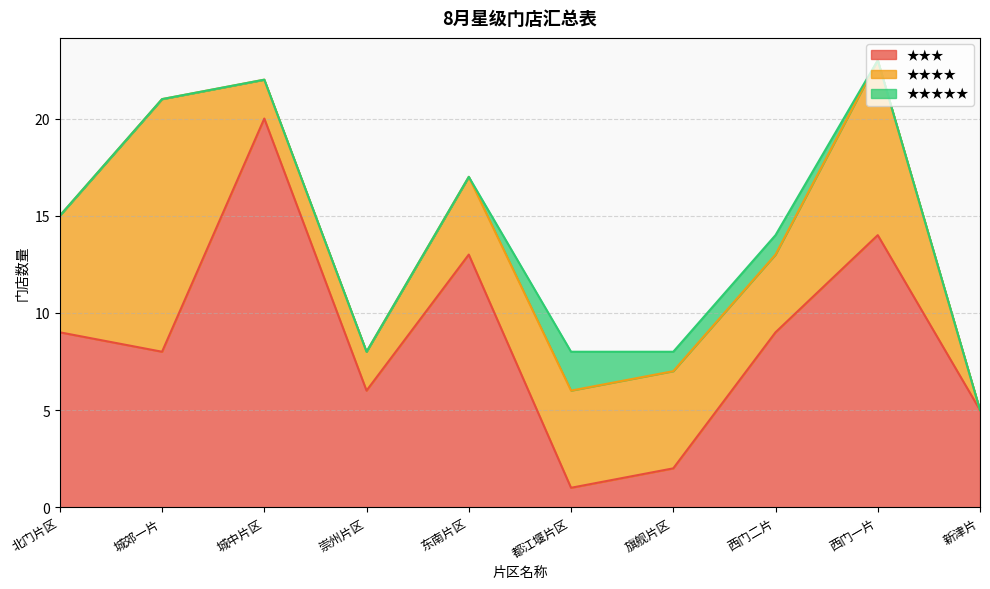

Reading left to right, list all the values displayed in this chart.

★★★: 北门片区=9	城郊一片=8	城中片区=20	崇州片区=6	东南片区=13	都江堰片区=1	旗舰片区=2	西门二片=9	西门一片=14	新津片=5
★★★★: 北门片区=6	城郊一片=13	城中片区=2	崇州片区=2	东南片区=4	都江堰片区=5	旗舰片区=5	西门二片=4	西门一片=9	新津片=0
★★★★★: 北门片区=0	城郊一片=0	城中片区=0	崇州片区=0	东南片区=0	都江堰片区=2	旗舰片区=1	西门二片=1	西门一片=0	新津片=0